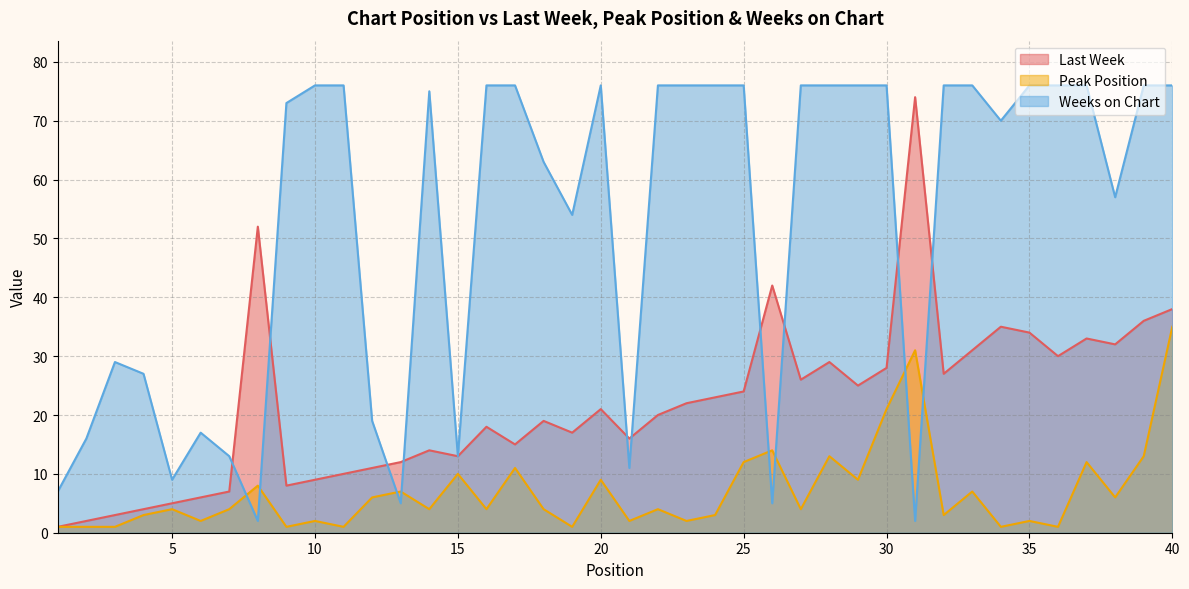

Is the value of Peak Position at 14 greater than the value of Last Week at 2?

Yes